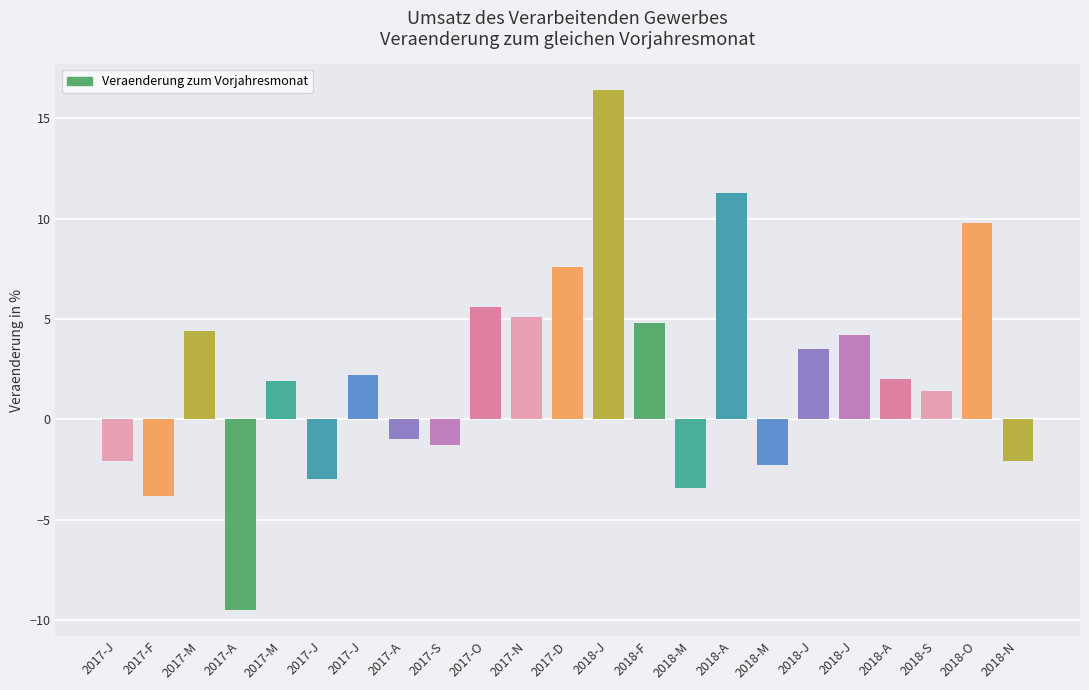

How many values are below zero?

9